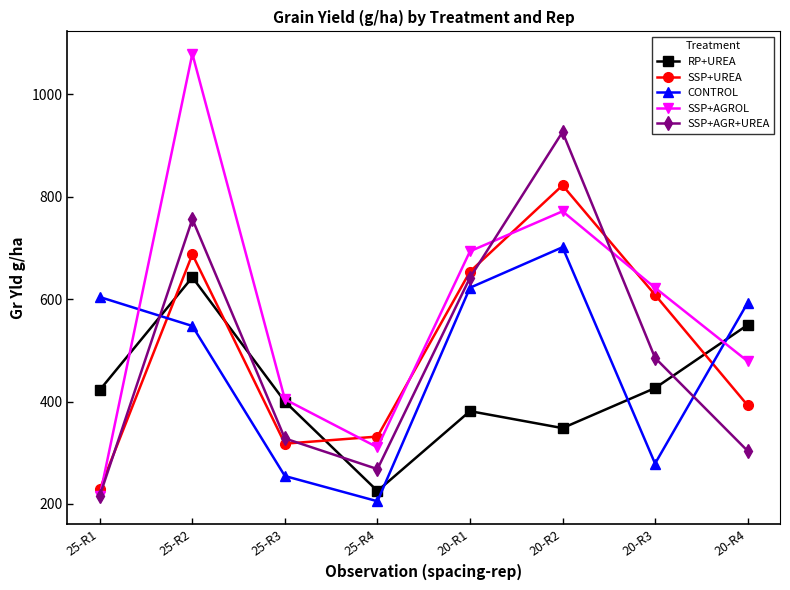

At which category is the sum across all series the highest?

25-R2